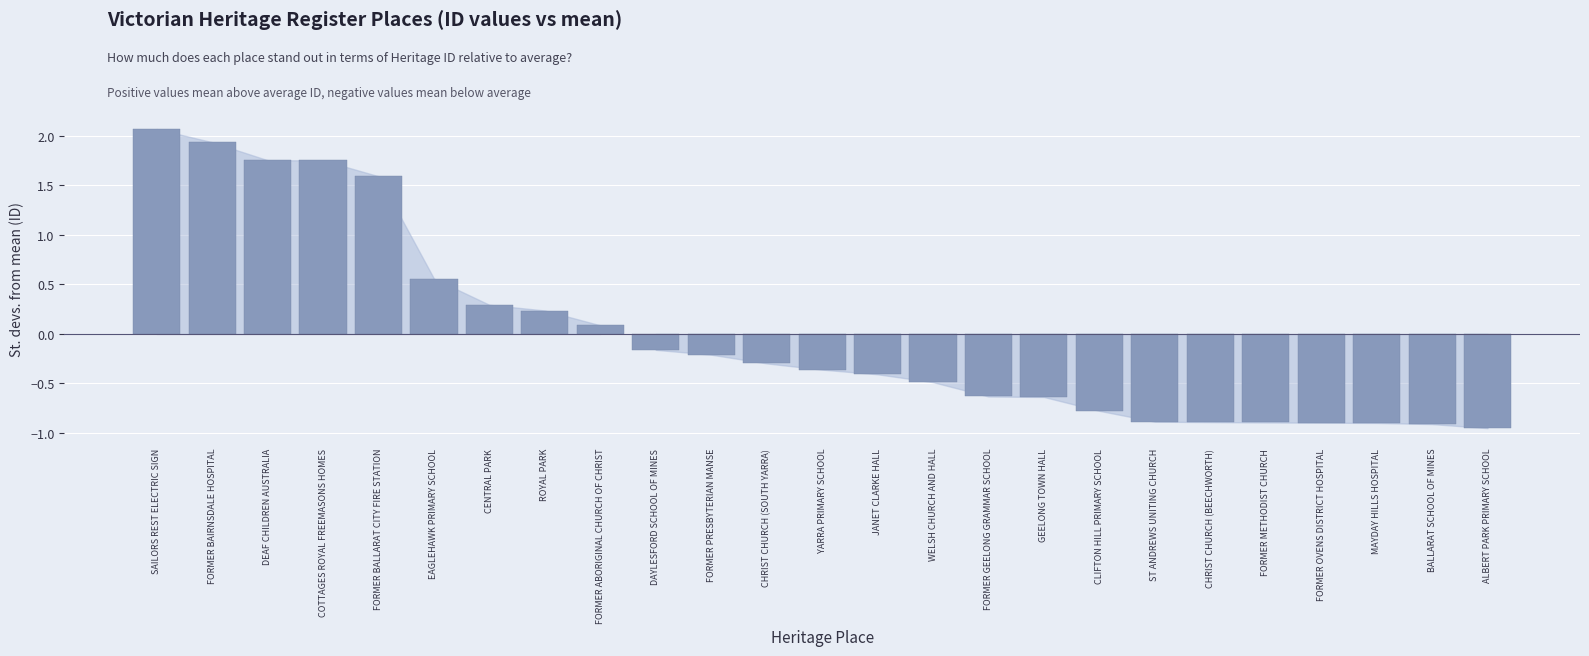

How many data points does each series have?

25